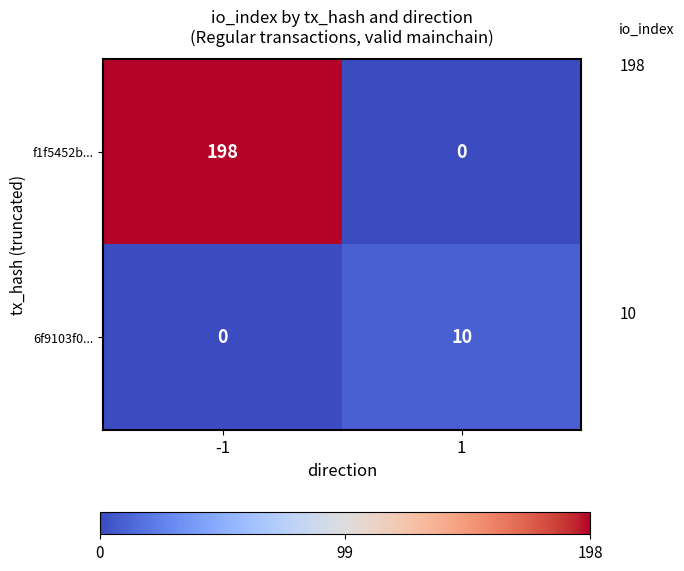

True or false: f1f5452b... has a value of 0 at 1.

True